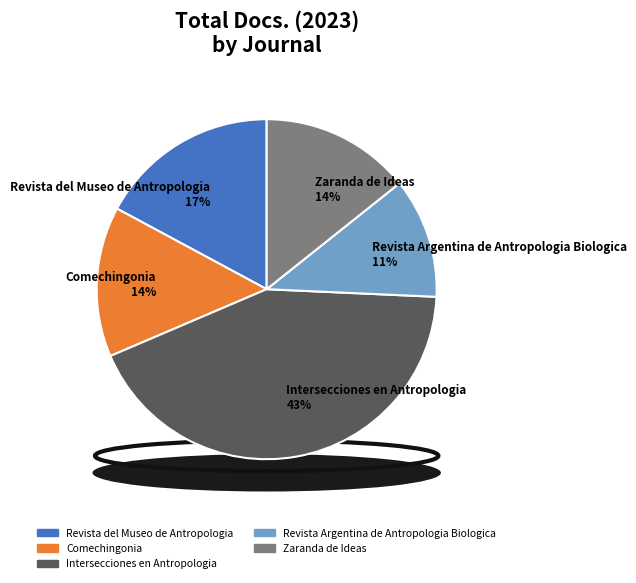

Is it true that Intersecciones en Antropologia is 43% of the pie?

True